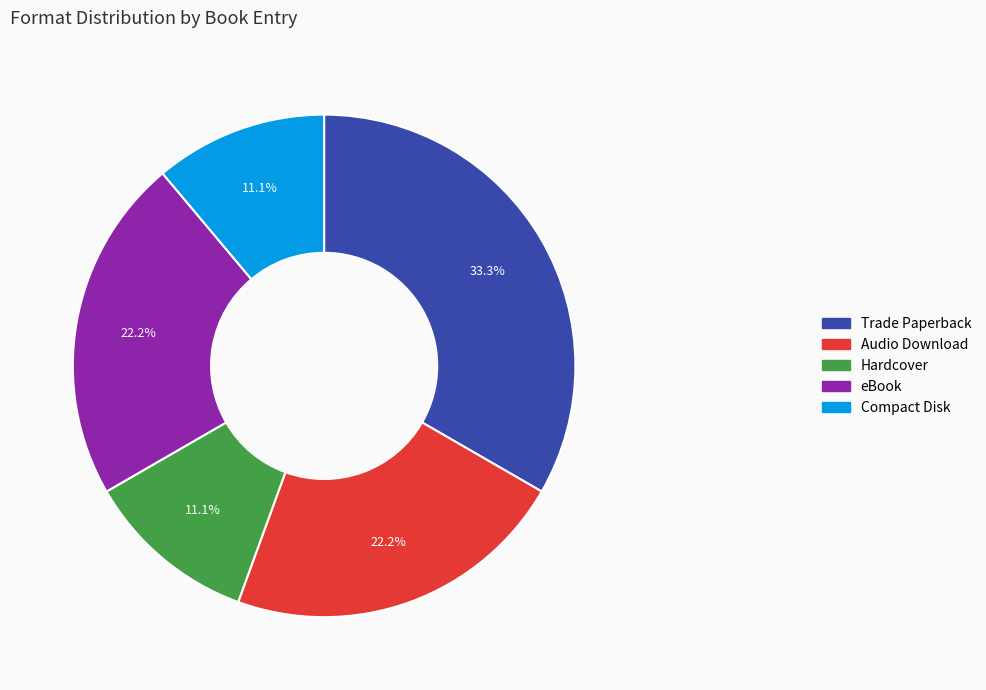

Combined, do Trade Paperback and Compact Disk account for over 50%?

No